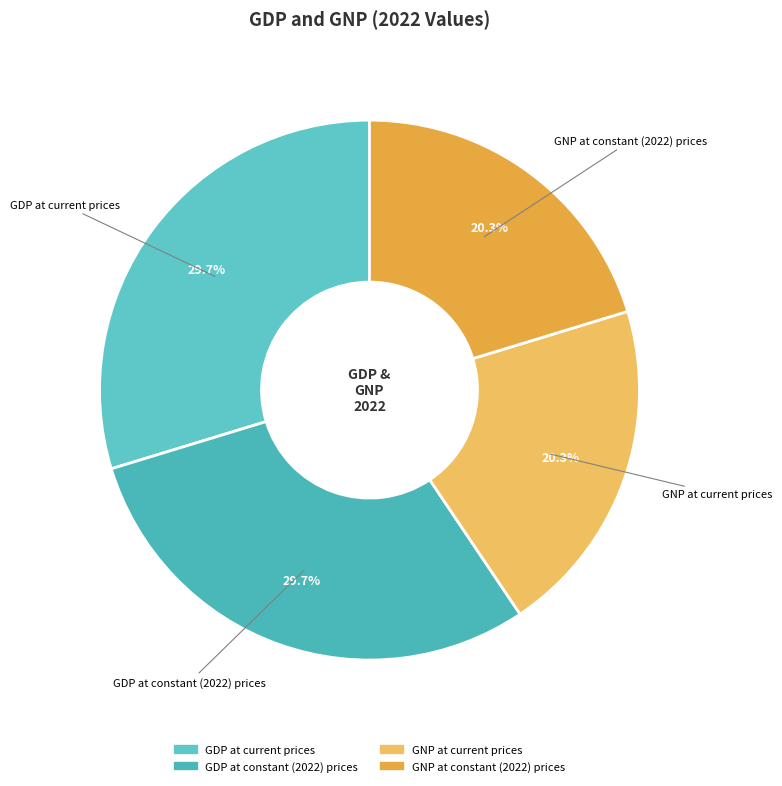

How much of the chart is everything except GNP at current prices?

79.7%